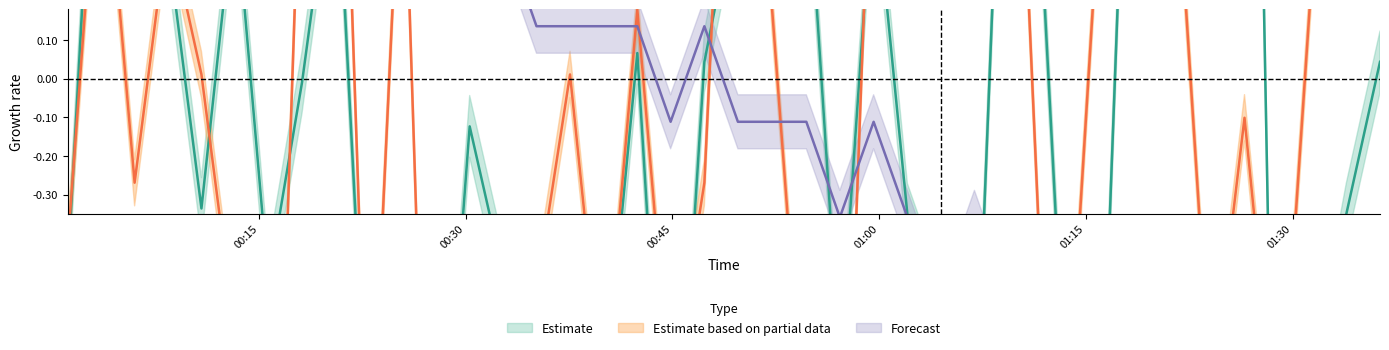

How many lines are shown in the chart?

3